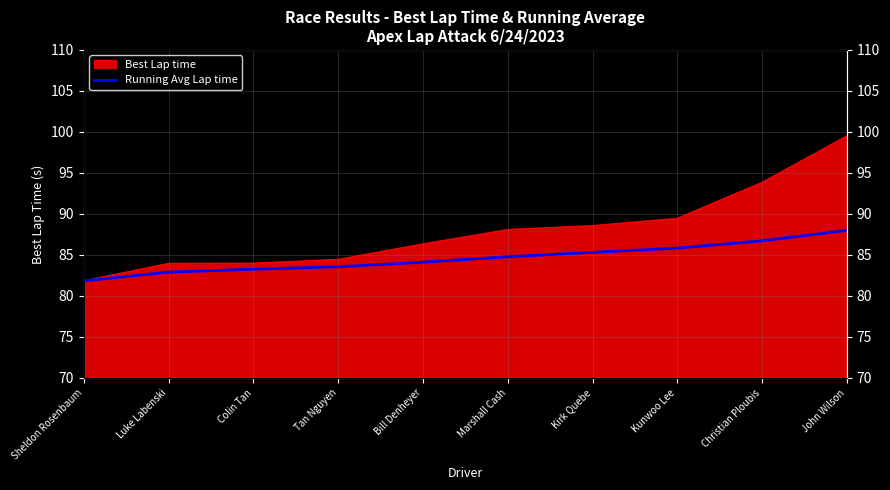

Where does the data first go above 84?

Bill Denheyer